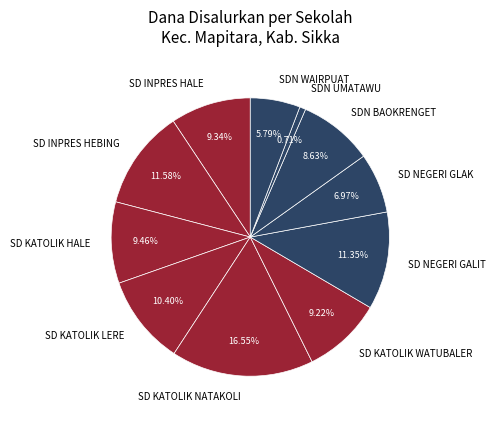

To the nearest percent, what is the difference between the largest and smallest slice percentages?

16%